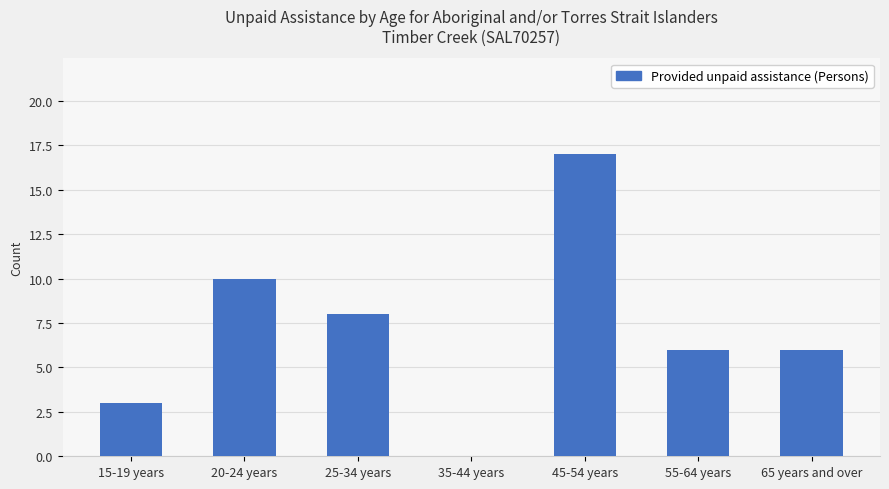

How many values are above zero?

6